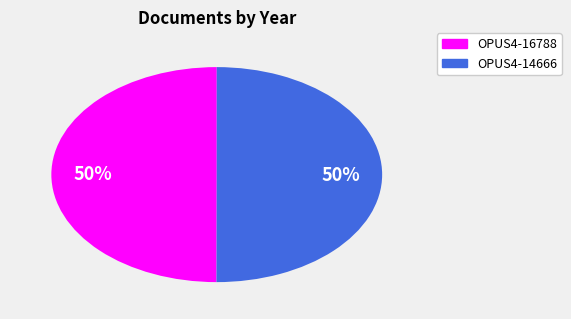

The OPUS4-14666 slice represents 37% of the pie. True or false?

False